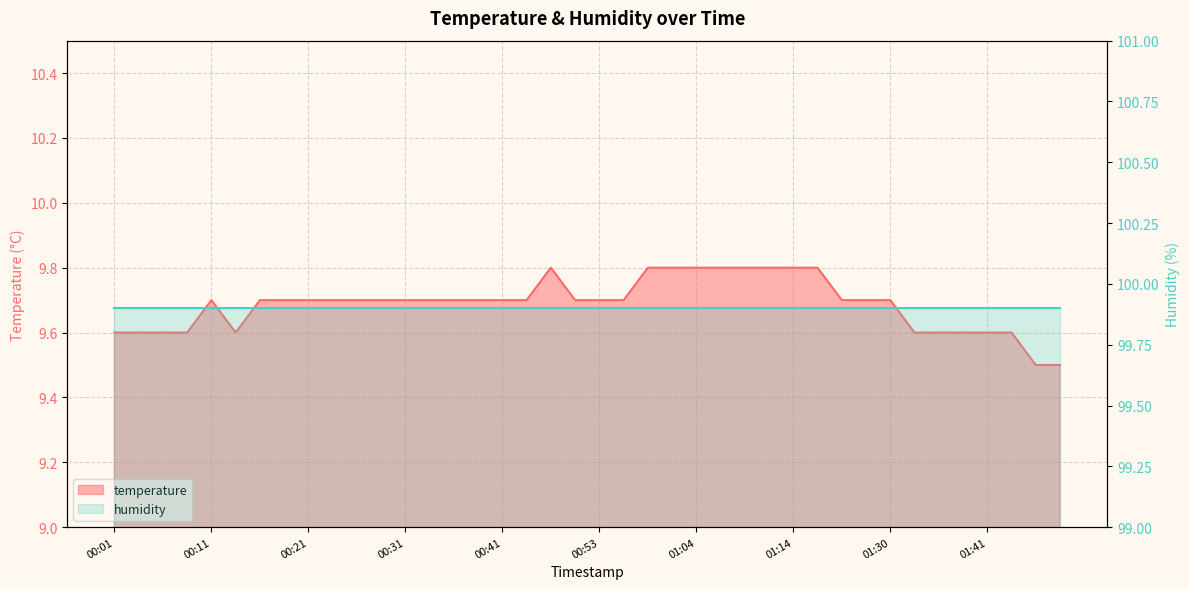

Where is the first local minimum?

00:13